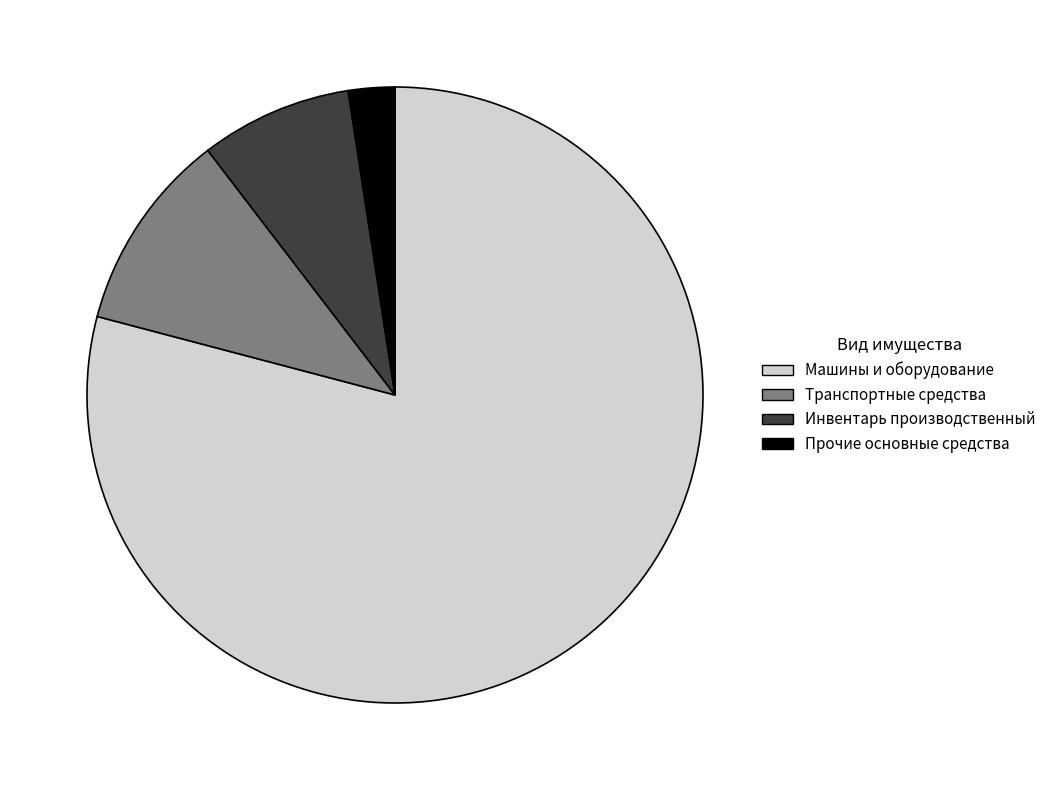

True or false: Транспортные средства accounts for 5% of the total.

False